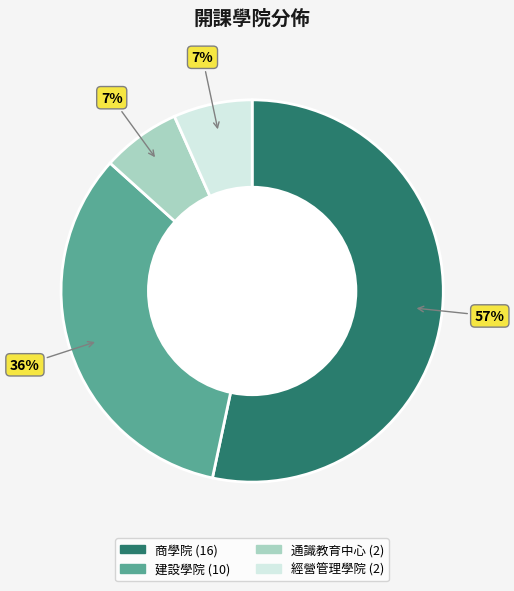

How much of the chart is everything except 通識教育中心?

93.3%